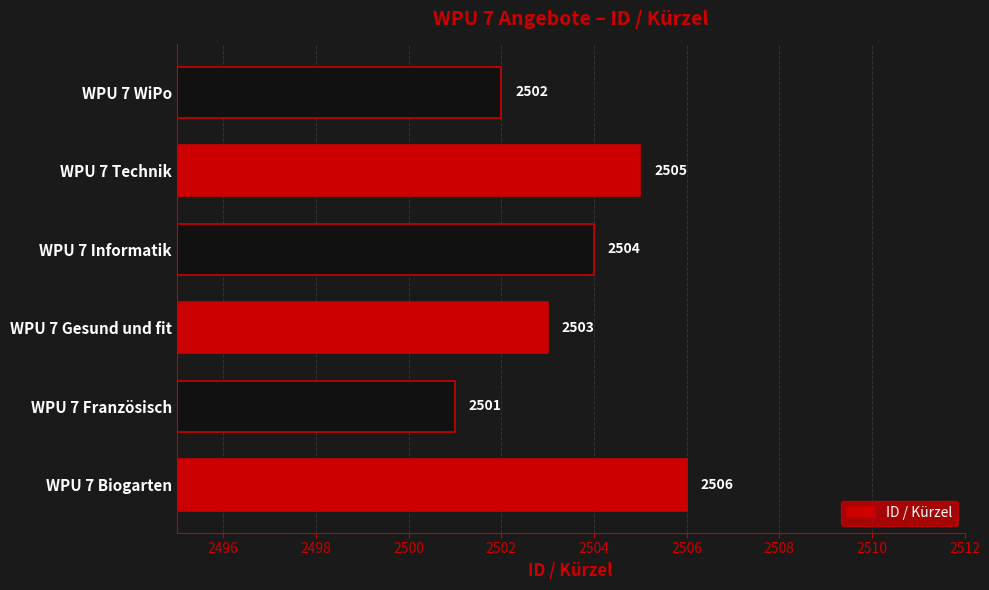

The chart shows a value of 3875 at WPU 7 Gesund und fit. True or false?

False